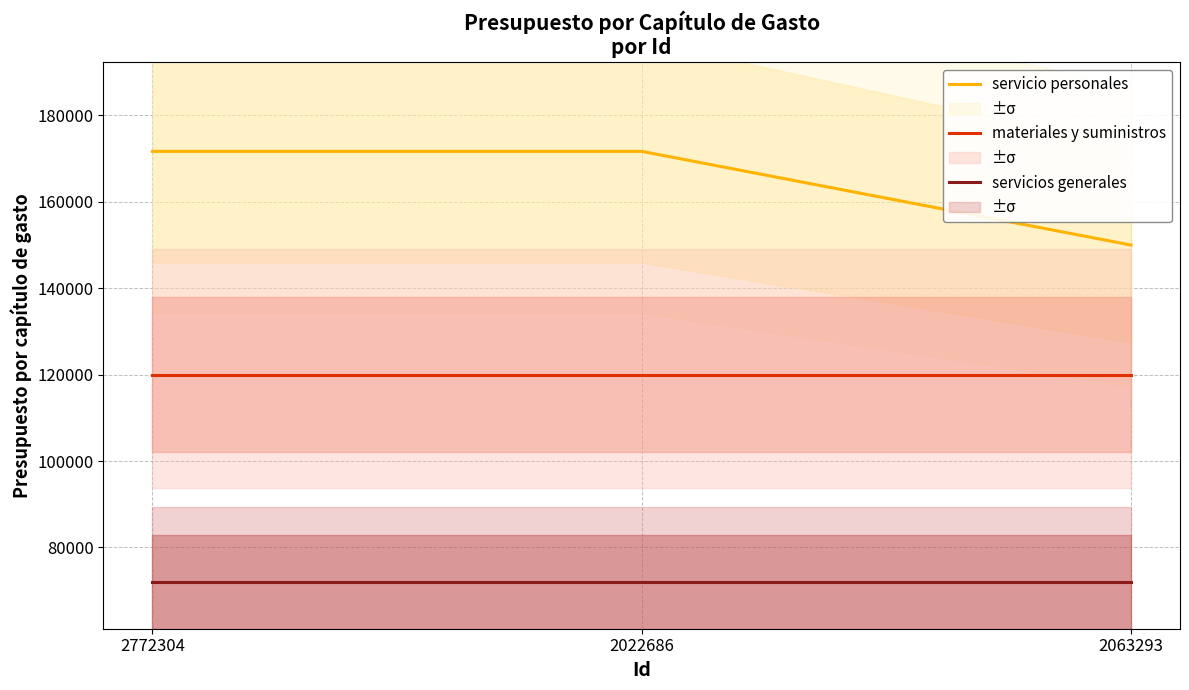

What is the greatest value displayed?

171675